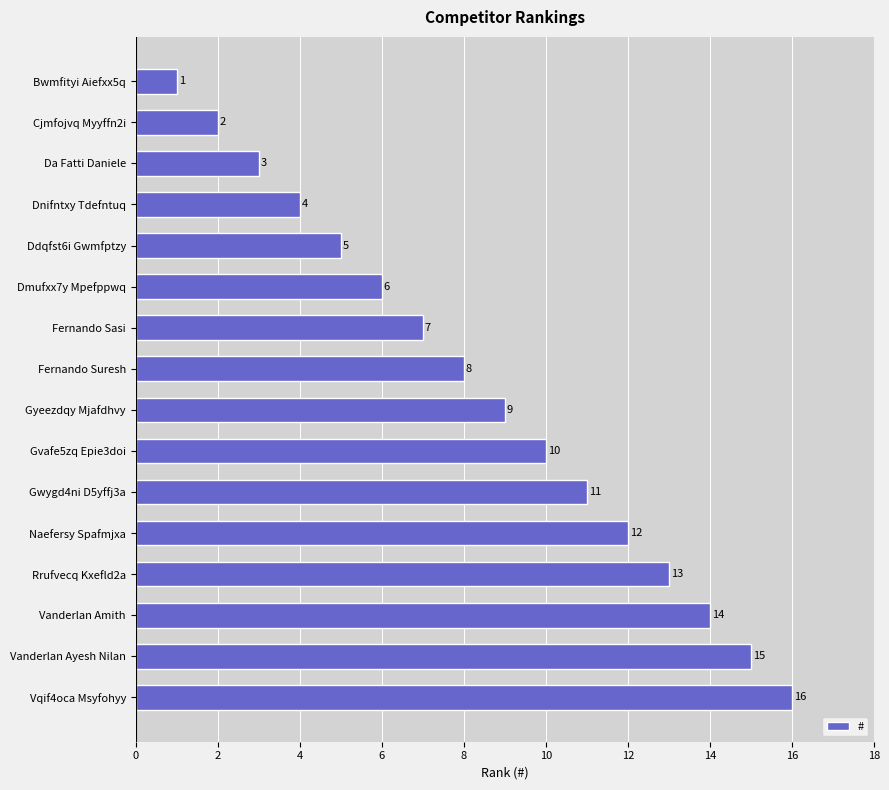

What is the maximum value shown in the chart?

16